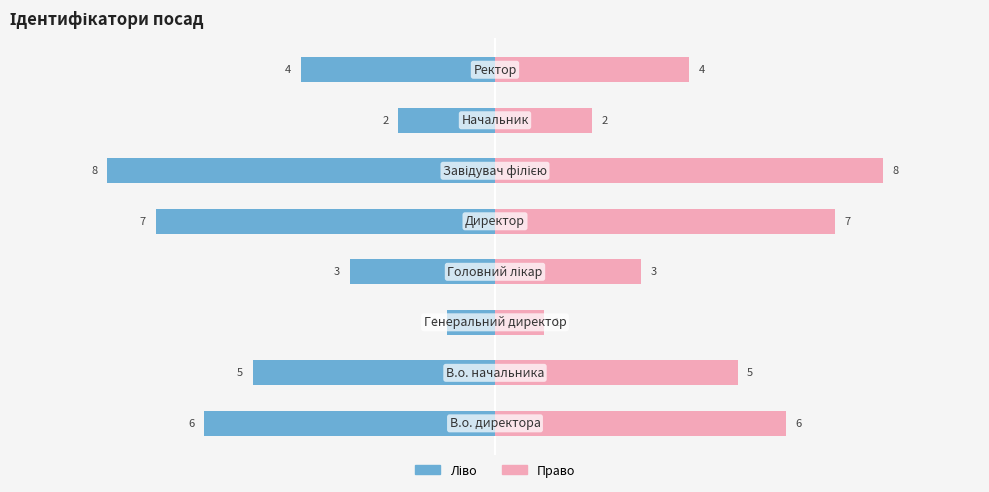

Reading left to right, list all the values displayed in this chart.

Ідентифікатор (ліво): -6	-5	-1	-3	-7	-8	-2	-4
Ідентифікатор (право): 6	5	1	3	7	8	2	4